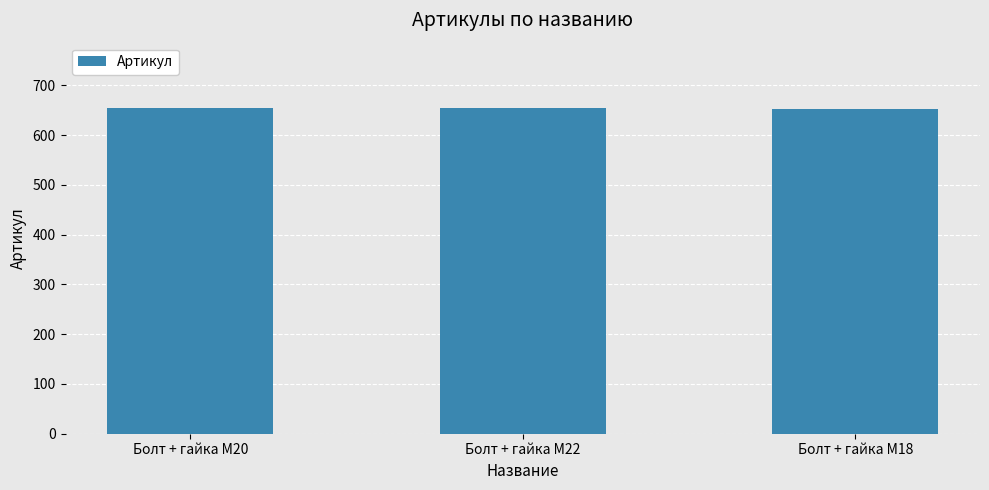

Does the chart contain any negative values?

No